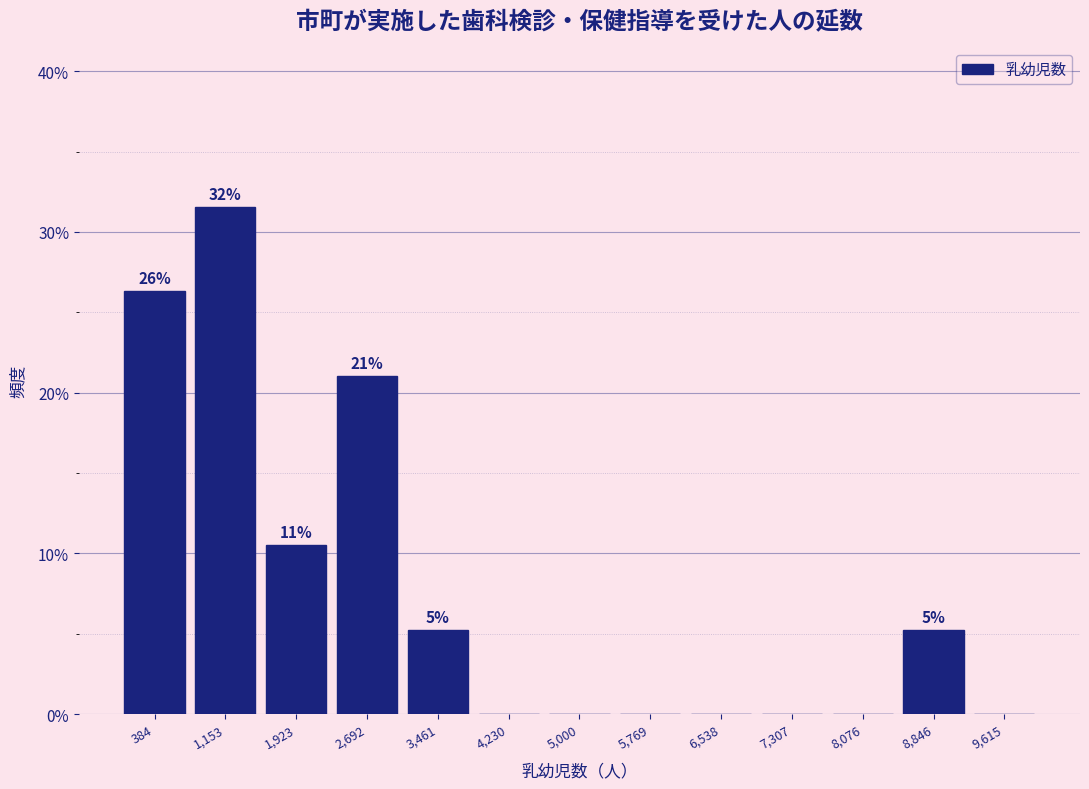

Over which range of the x-axis is the bar tallest?

800 to 1500